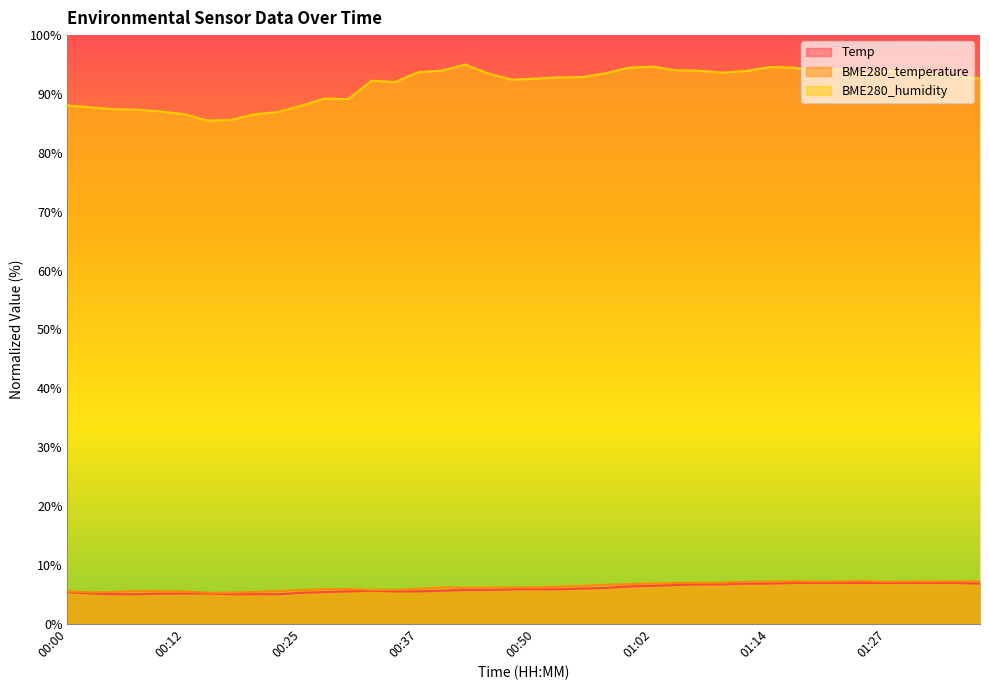

Which category has the highest value in the BME280_temperature series?

01:24